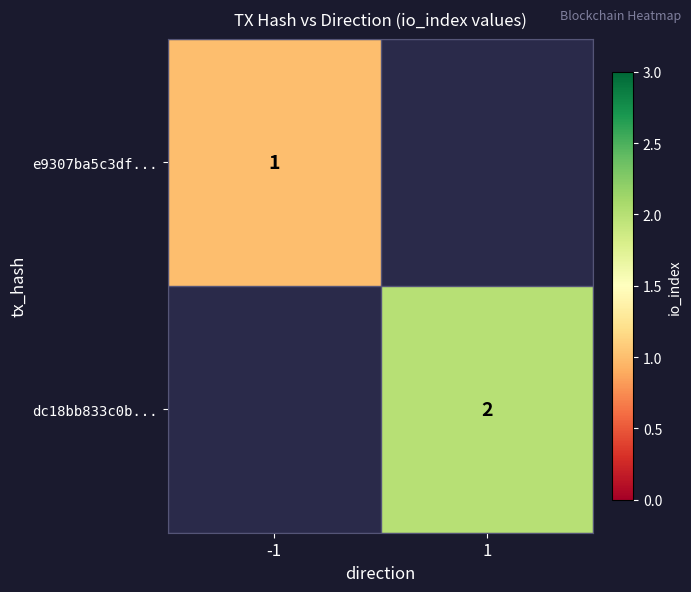

True or false: dc18bb833c0b... has a value of 2 at 1.

True